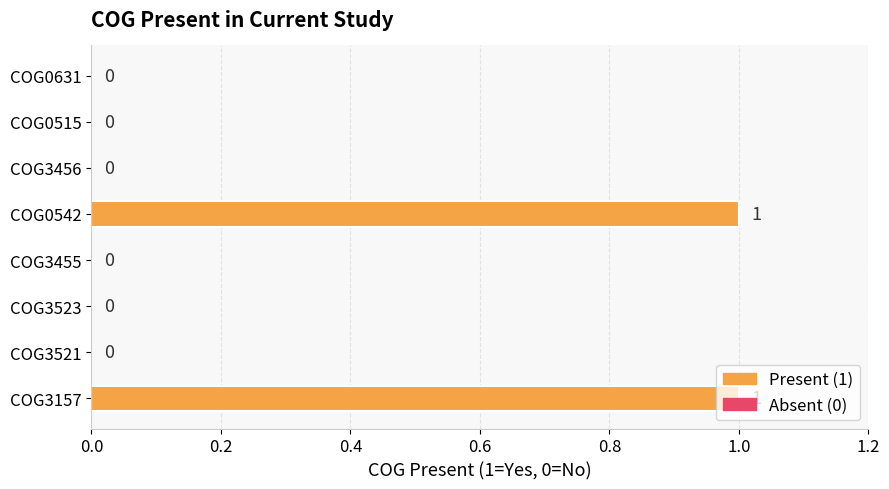

Which has a higher value, COG0542 or COG3523?

COG0542